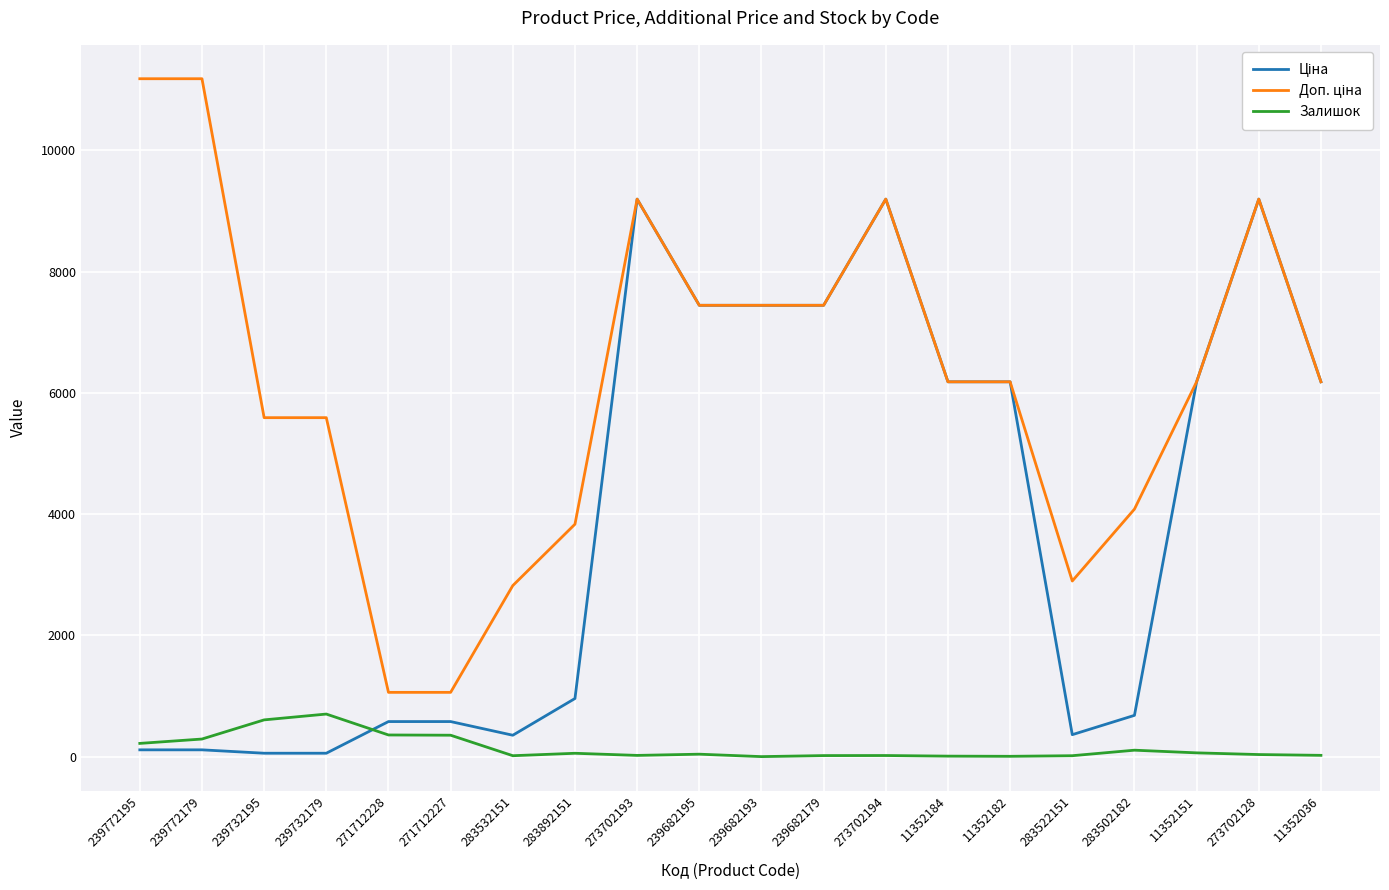

What is the total value across all series at 239682193?

14889.2